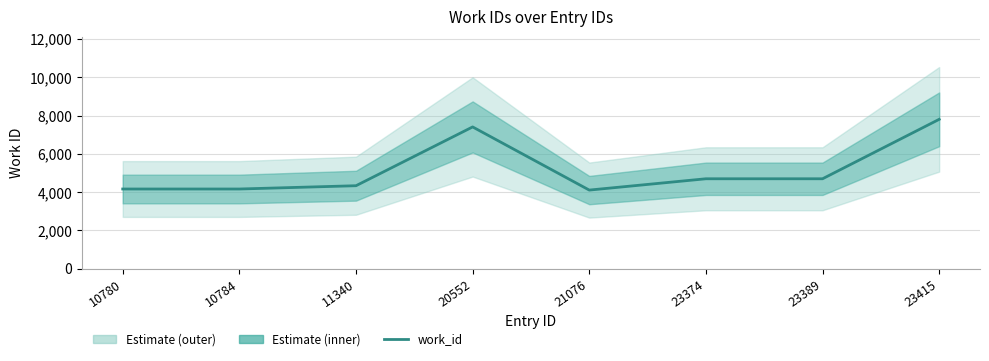

What value does the data have at 11340?

4339